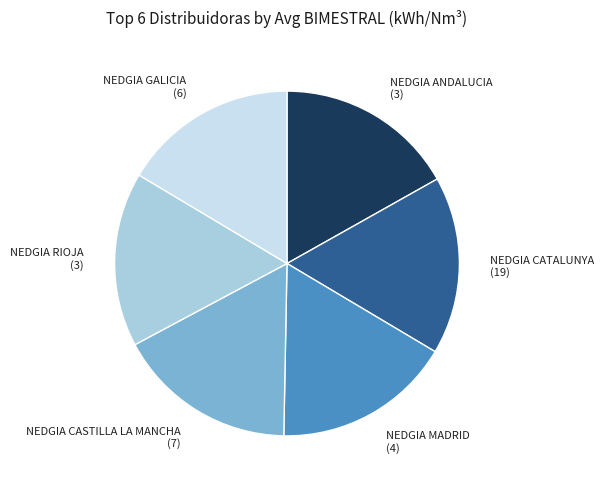

Do NEDGIA GALICIA (6) and NEDGIA ANDALUCIA (3) together represent more than half of the pie?

No